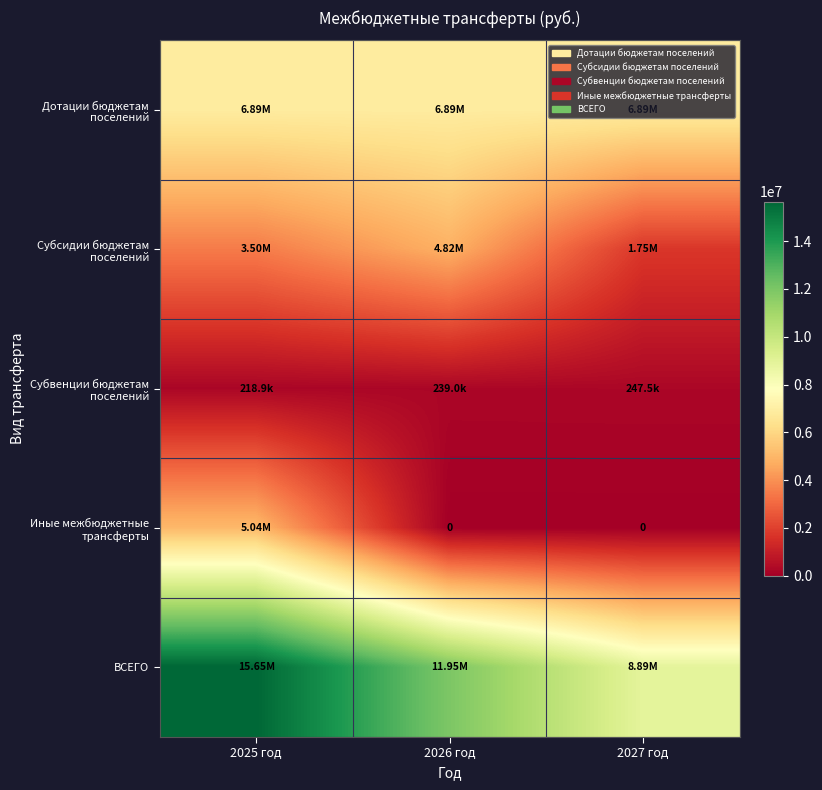

True or false: Субсидии бюджетам поселений has a value of 2083656.3 at 2025 год.

False